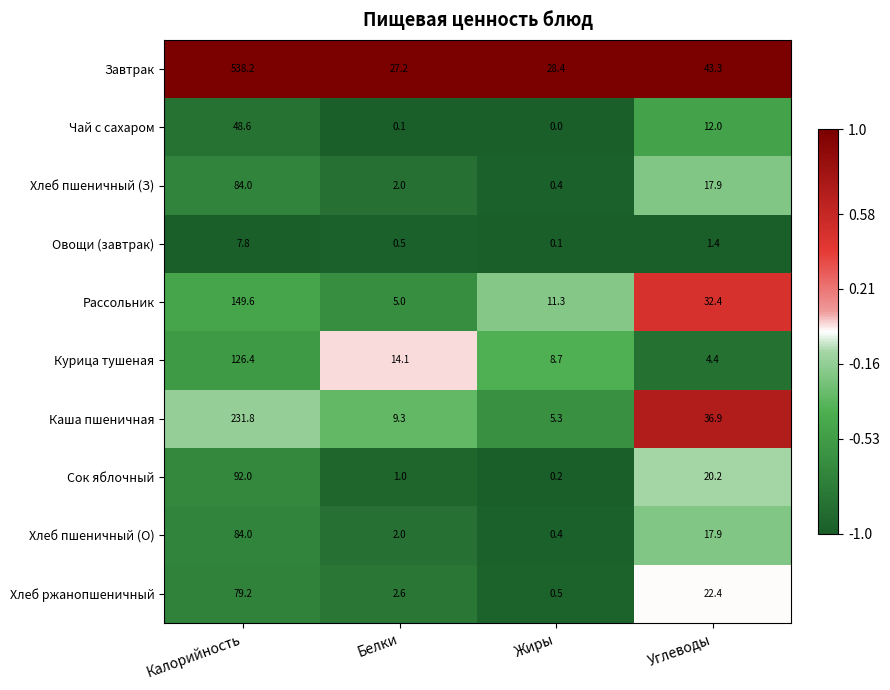

What is the difference between the maximum and minimum values in the Каша пшеничная series?

226.5